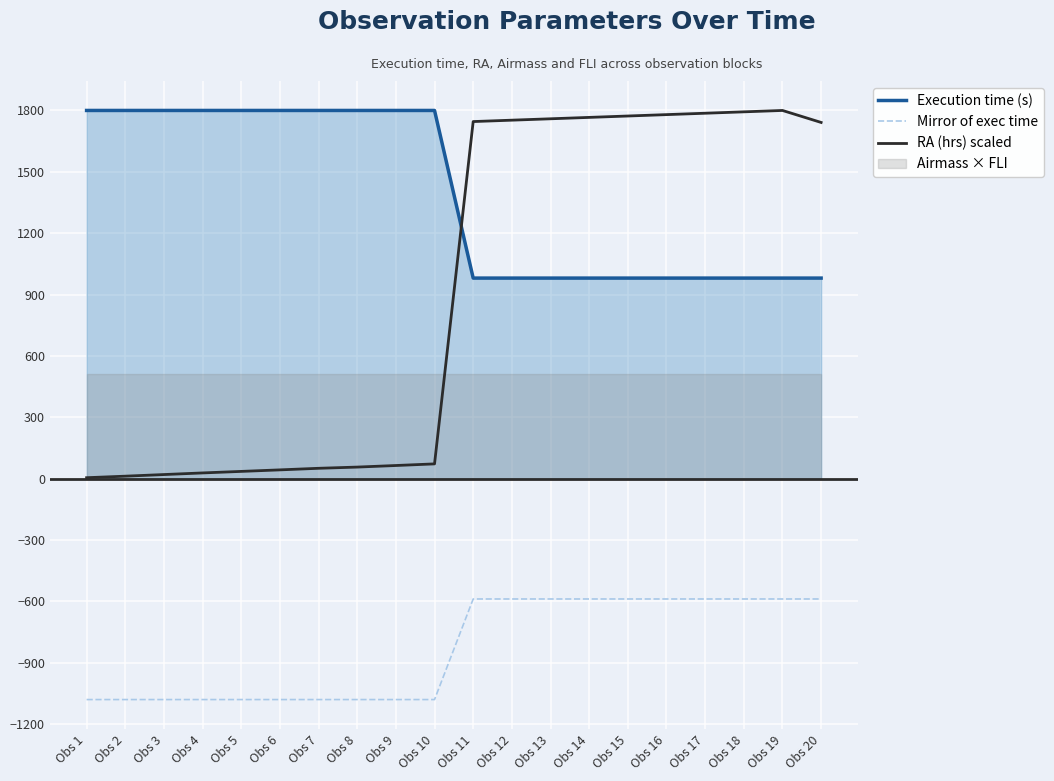

How many times do Execution time (s) and RA (hrs) scaled cross each other?

1